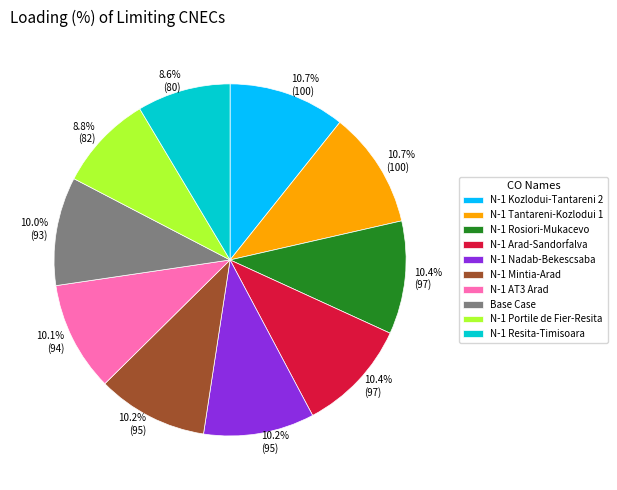

Does N-1 Kozlodui-Tantareni 2 account for over 50% of the chart?

No